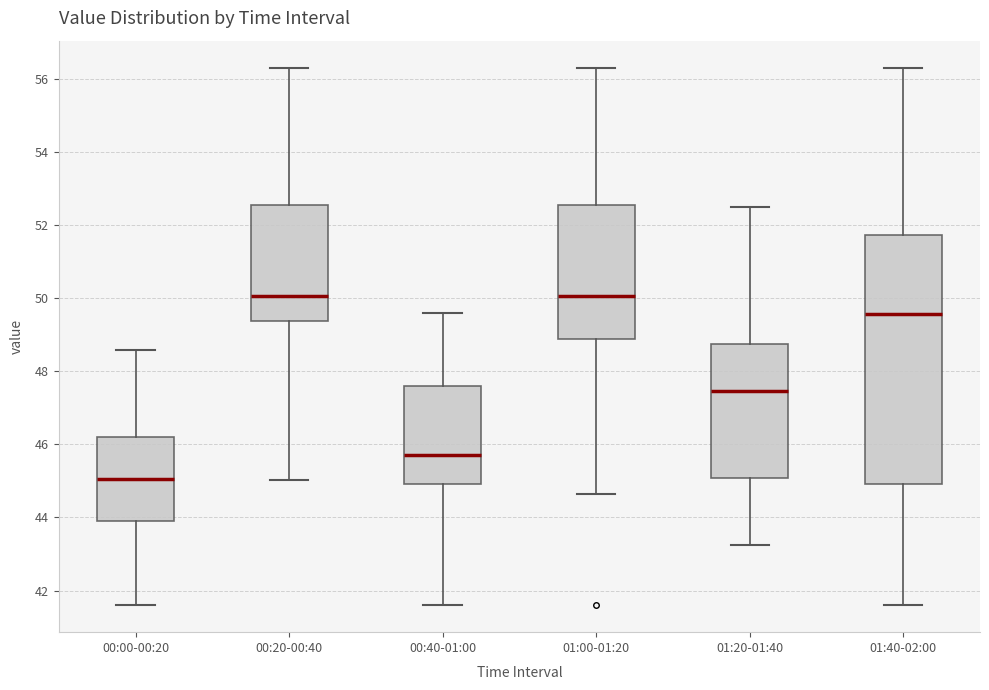

Reading left to right, transcribe this box plot: for each box, give where its median line is, the range the box spans, and where its two whiskers end, as read against the y-axis. The values are not printed on the chart, so give them approximately, as read against the axis.

00:00-00:20: median 45.0, box 44.0 to 46.2, whiskers 41.6 to 48.6
00:20-00:40: median 50.0, box 49.4 to 52.6, whiskers 45.0 to 56.4
00:40-01:00: median 45.8, box 45.0 to 47.6, whiskers 41.6 to 49.6
01:00-01:20: median 50.0, box 48.8 to 52.6, whiskers 44.6 to 56.4
01:20-01:40: median 47.4, box 45.0 to 48.8, whiskers 43.2 to 52.6
01:40-02:00: median 49.6, box 45.0 to 51.8, whiskers 41.6 to 56.4